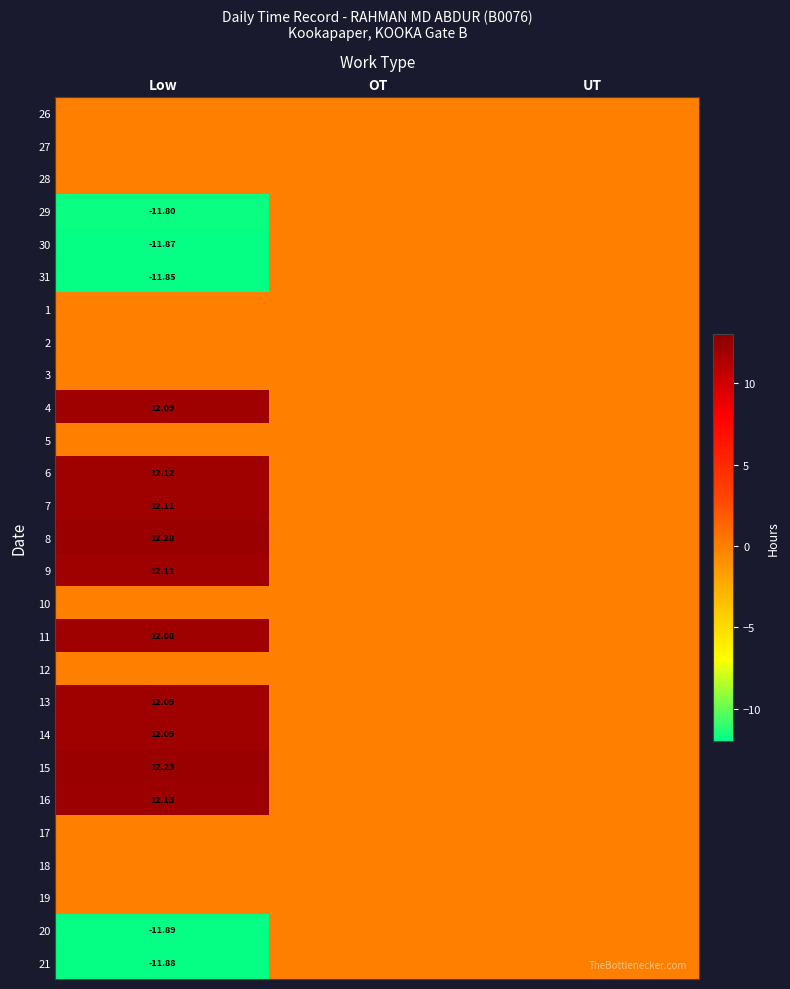

The 2 series shows 0.0 at OT. True or false?

True